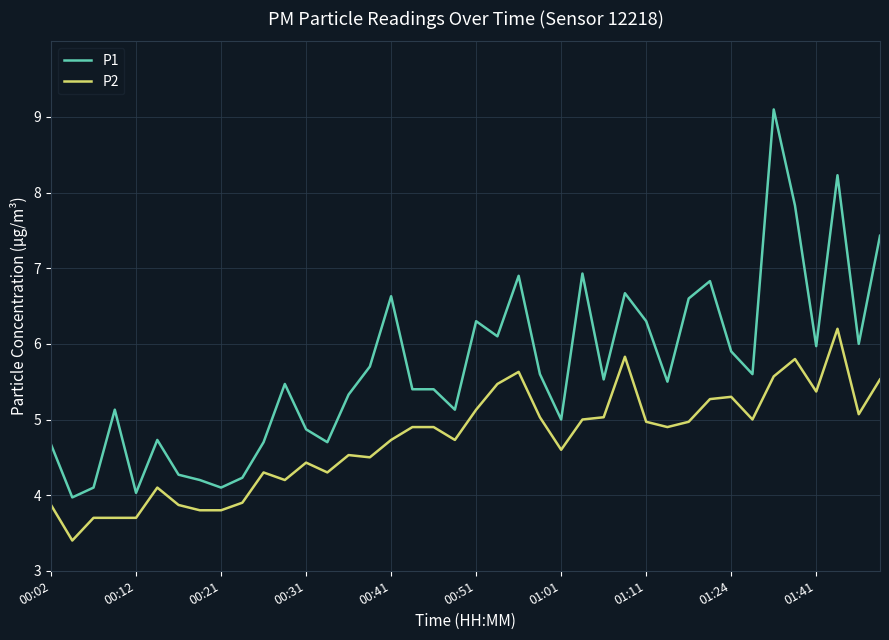

True or false: P1 and P2 intersect in this chart.

False